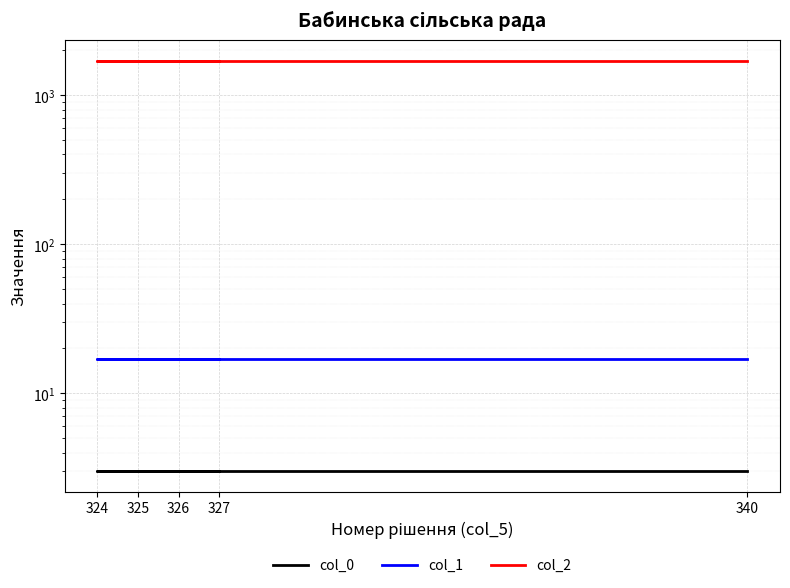

The value of col_2 at 327 is 491. True or false?

False